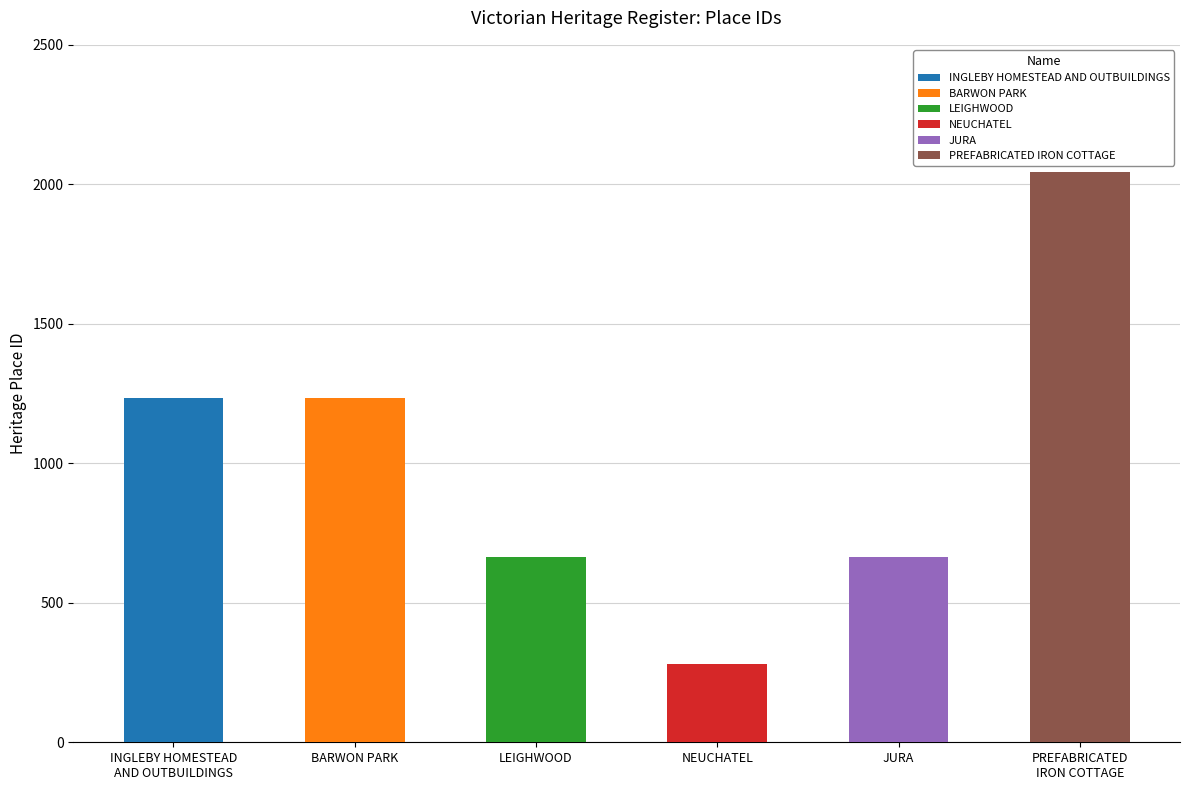

How many categories are shown in the chart?

6